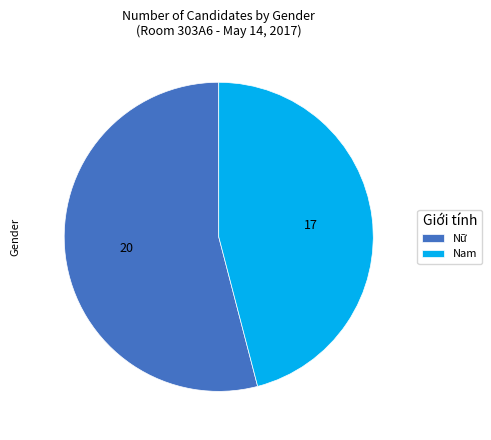

Rank the categories by value from lowest to highest.

Nam, Nữ